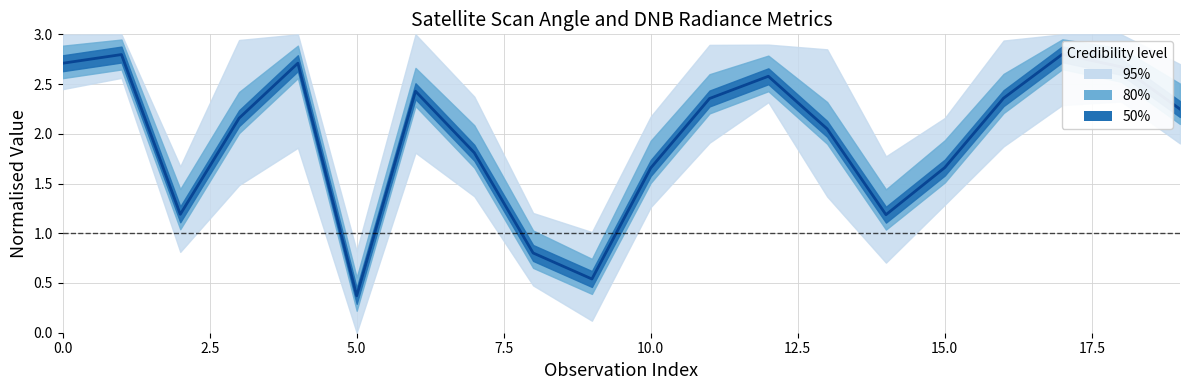

What is the difference between the maximum and minimum values?

2.4